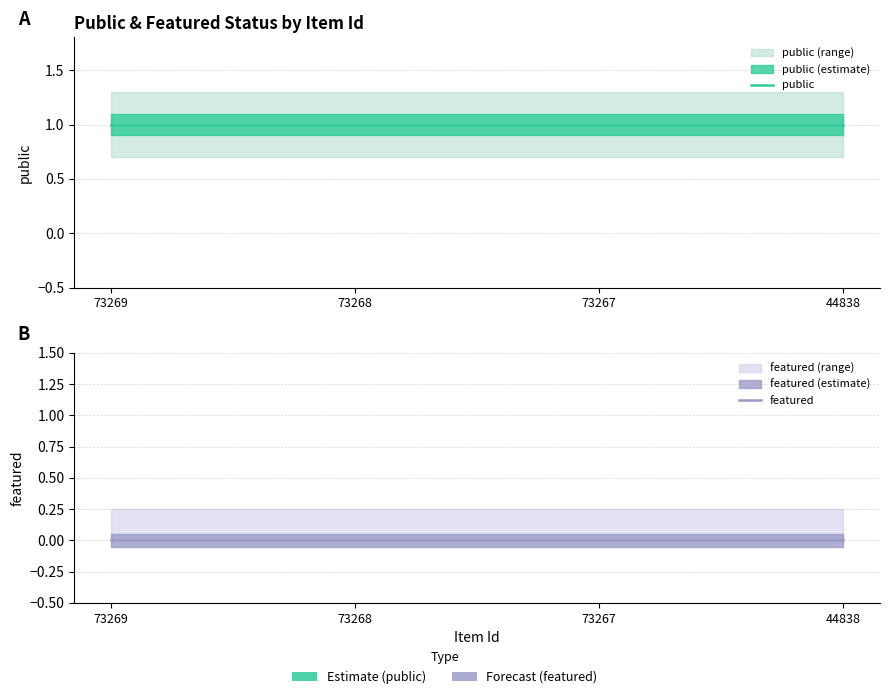

At which label does public reach its minimum?

73269